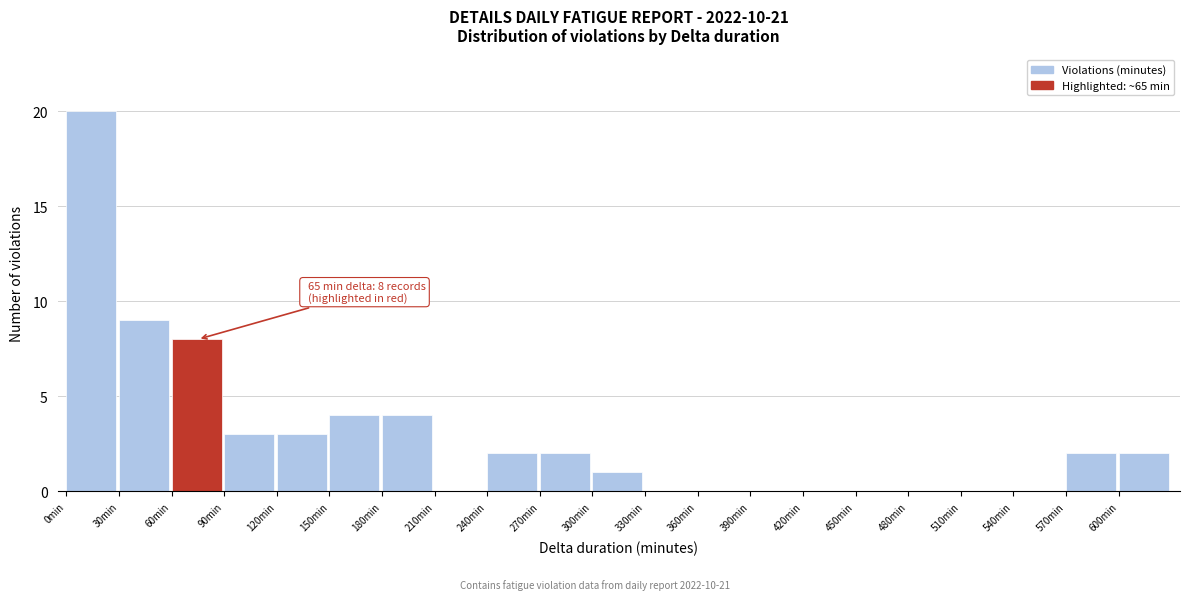

Over which range of the x-axis is the bar tallest?

0 to 30